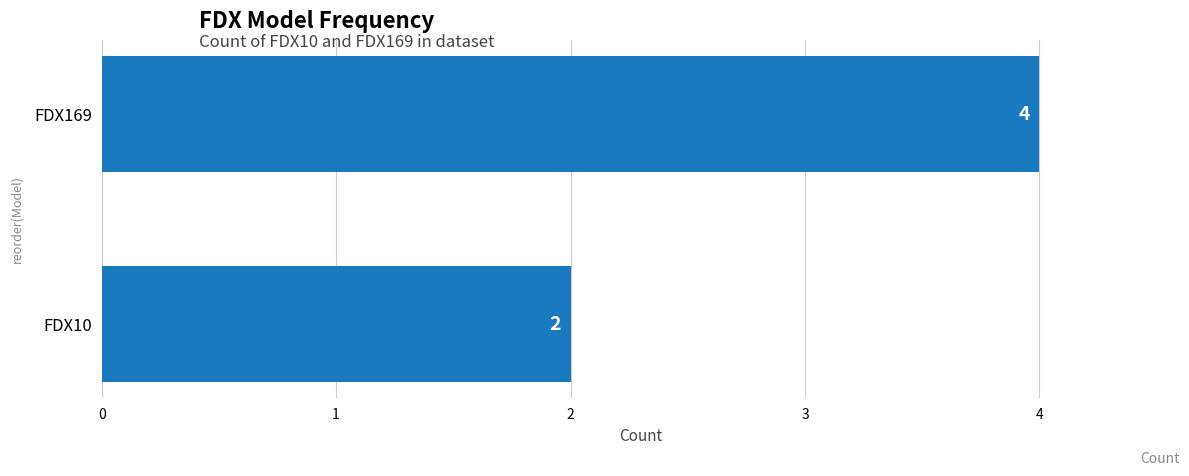

Is it true that the value at FDX10 is 2?

True